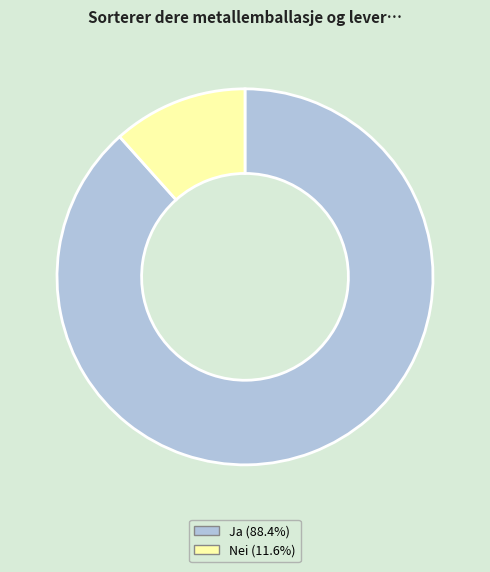

Rank the categories by value from highest to lowest.

Ja, Nei